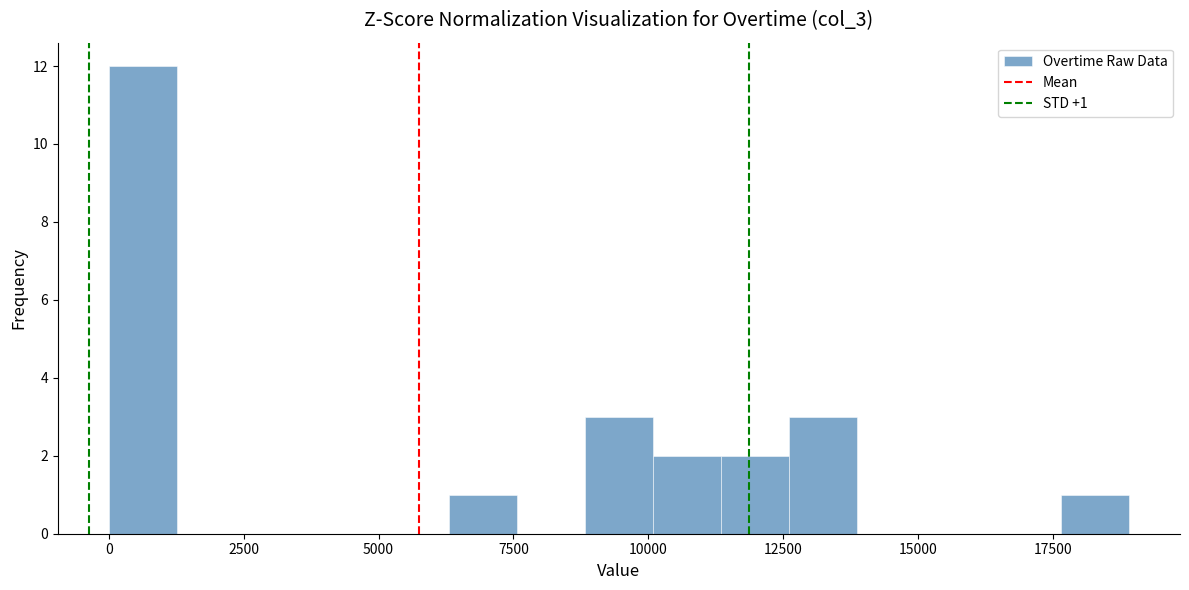

Read against the x-axis, roughly where is the centre of the tallest bar?

500